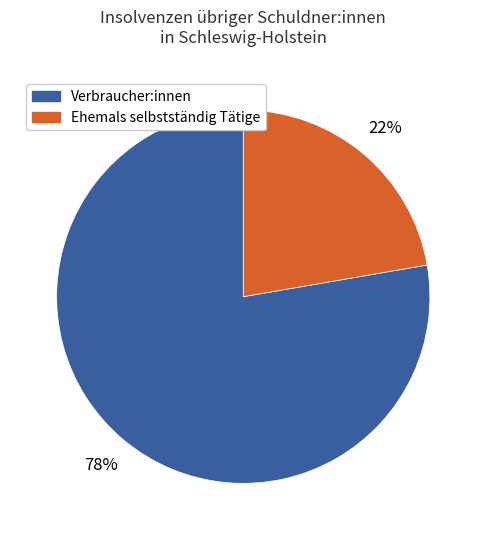

How many slices are in this pie chart?

2